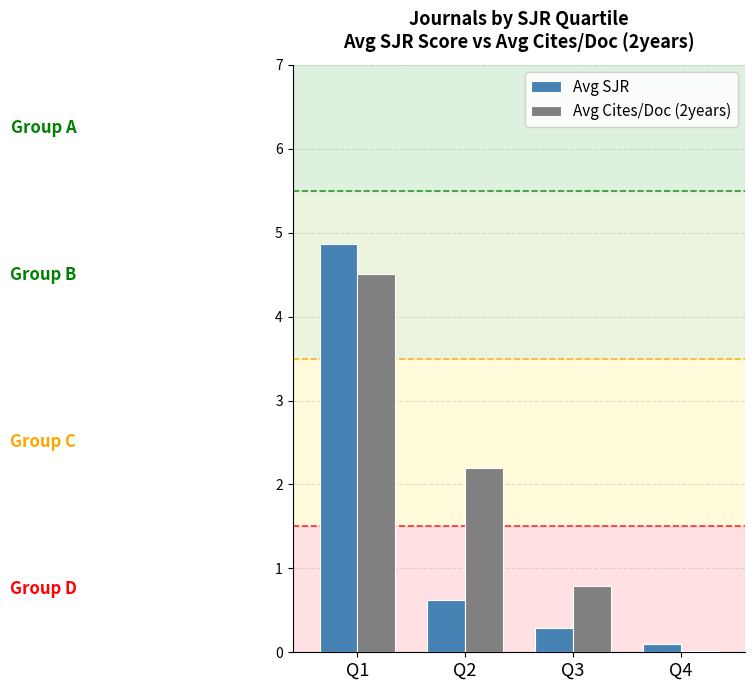

Where does the Avg Cites/Doc (2years) series first go above 2?

Q1